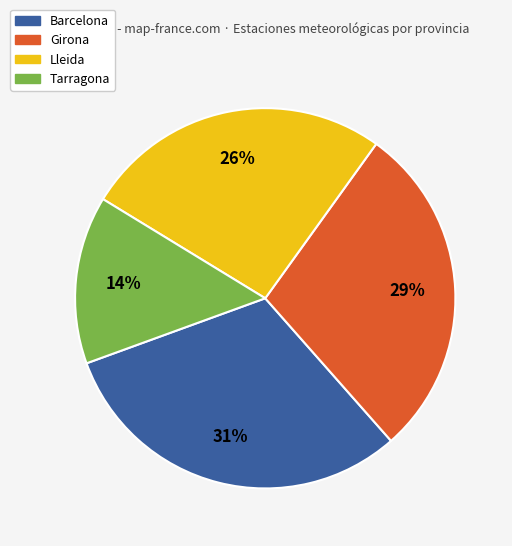

Between Lleida and Barcelona, which is larger?

Barcelona